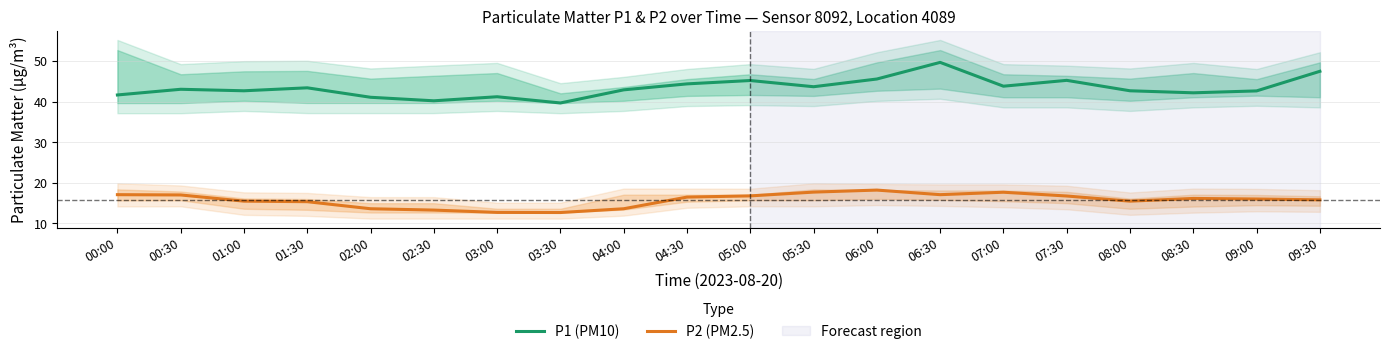

Reading left to right, list all the values displayed in this chart.

P1 (PM10): 00:00=41.7	00:30=43.1	01:00=42.7	01:30=43.4	02:00=41.1	02:30=40.2	03:00=41.2	03:30=39.7	04:00=42.9	04:30=44.4	05:00=45.2	05:30=43.7	06:00=45.6	06:30=49.7	07:00=43.8	07:30=45.3	08:00=42.7	08:30=42.2	09:00=42.7	09:30=47.5
P2 (PM2.5): 00:00=17.1	00:30=17.0	01:00=15.5	01:30=15.4	02:00=13.6	02:30=13.3	03:00=12.7	03:30=12.7	04:00=13.6	04:30=16.5	05:00=16.8	05:30=17.7	06:00=18.2	06:30=17.1	07:00=17.7	07:30=16.8	08:00=15.5	08:30=16.2	09:00=16.0	09:30=15.8